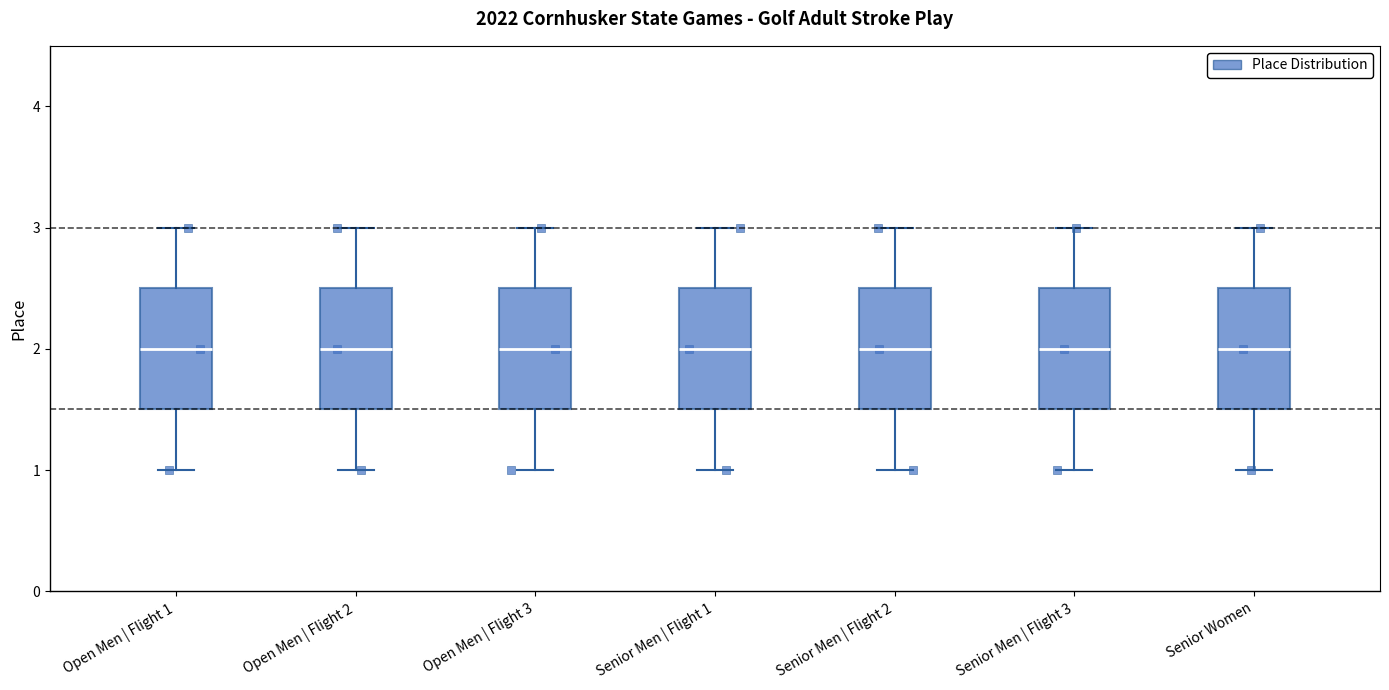

Reading left to right, read every box against the y-axis: the position of its median line, the range the box covers, and the ends of its whiskers. The values are not printed on the chart, so give them approximately, as read against the axis.

Open Men | Flight 1: median 2.0, box 1.5 to 2.5, whiskers 1.0 to 3.0
Open Men | Flight 2: median 2.0, box 1.5 to 2.5, whiskers 1.0 to 3.0
Open Men | Flight 3: median 2.0, box 1.5 to 2.5, whiskers 1.0 to 3.0
Senior Men | Flight 1: median 2.0, box 1.5 to 2.5, whiskers 1.0 to 3.0
Senior Men | Flight 2: median 2.0, box 1.5 to 2.5, whiskers 1.0 to 3.0
Senior Men | Flight 3: median 2.0, box 1.5 to 2.5, whiskers 1.0 to 3.0
Senior Women: median 2.0, box 1.5 to 2.5, whiskers 1.0 to 3.0